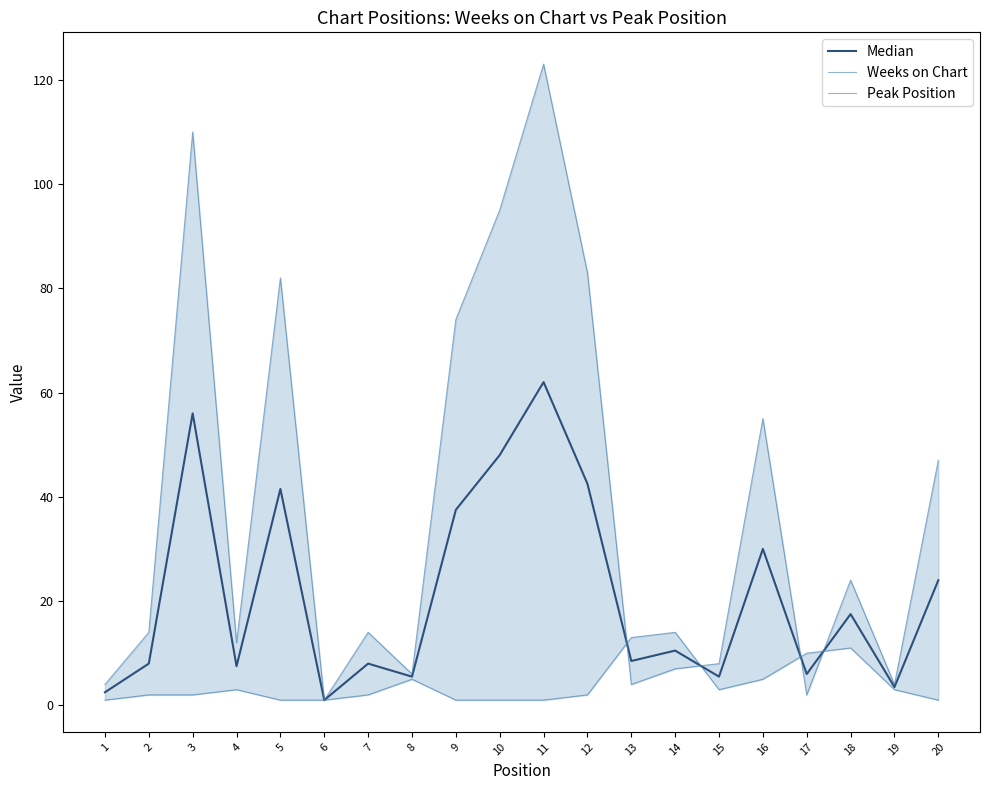

At 11, list the series in order from smallest to largest.

Peak Position, Median, Weeks on Chart